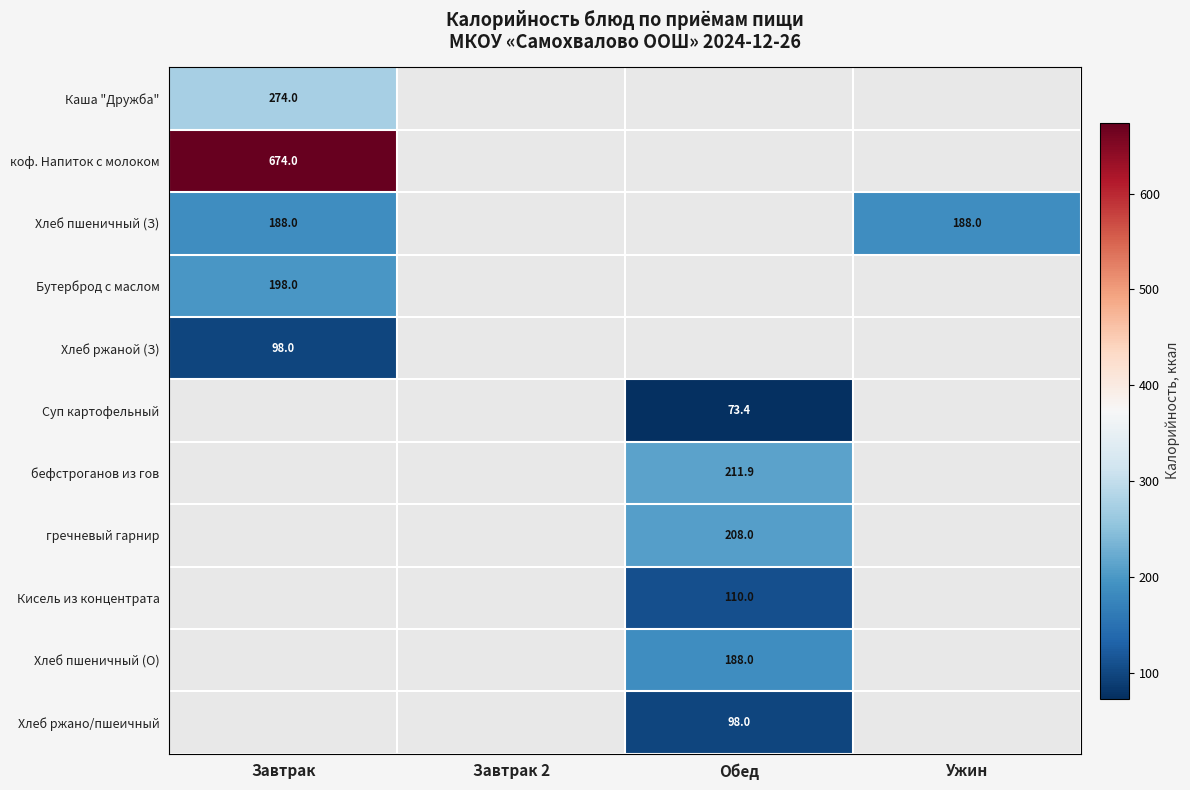

True or false: Хлеб ржано/пшеичный has a value of 98.0 at Обед.

True